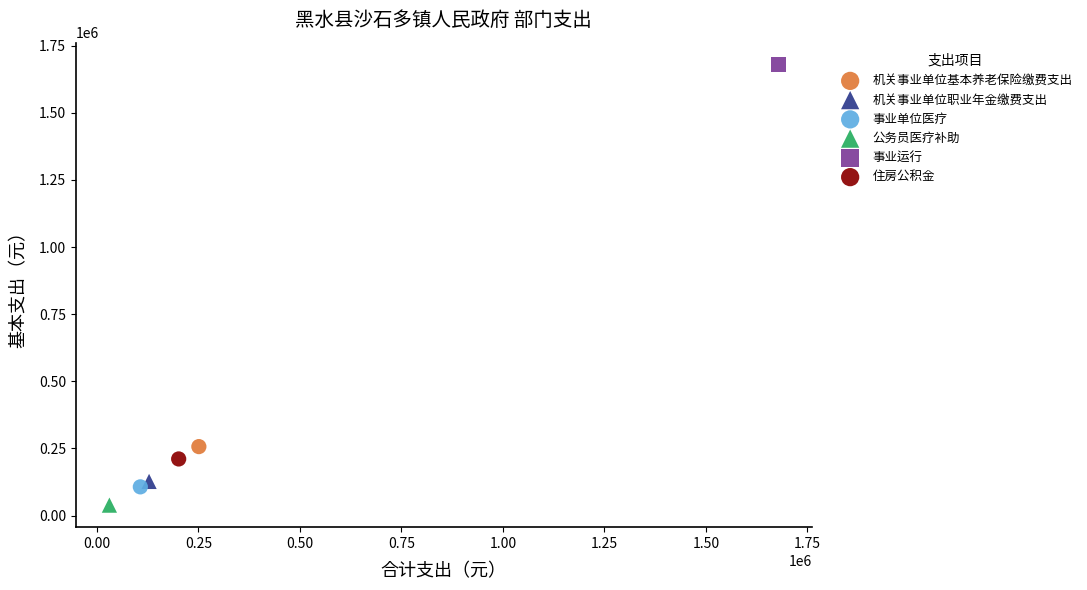

What are all the series names shown in the legend?

机关事业单位基本养老保险缴费支出, 机关事业单位职业年金缴费支出, 事业单位医疗, 公务员医疗补助, 事业运行, 住房公积金